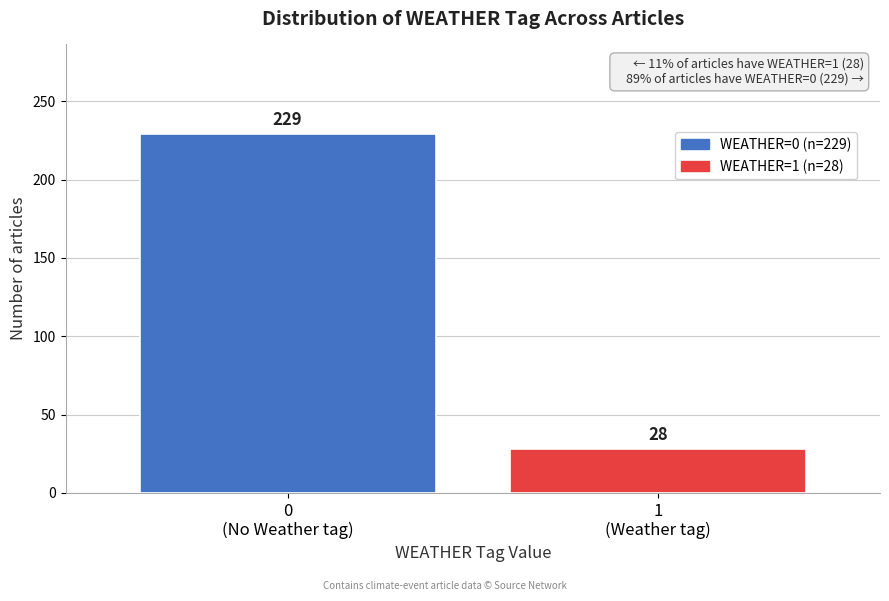

Reading left to right, transcribe all the data shown in this chart.

229	28